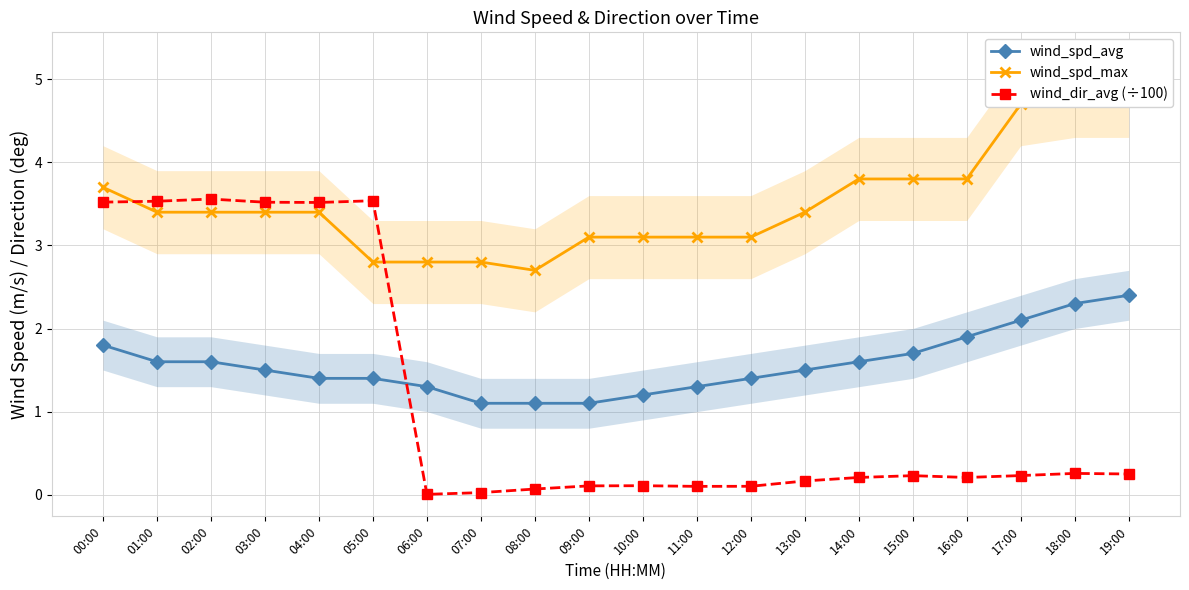

Which label corresponds to the smallest value in the chart?

06:00